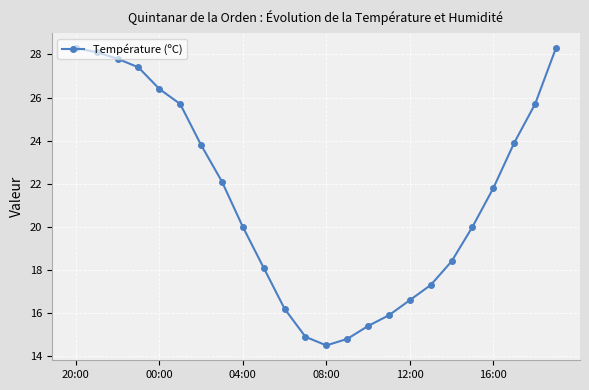

What is the value of the 16th point from the left?

15.9